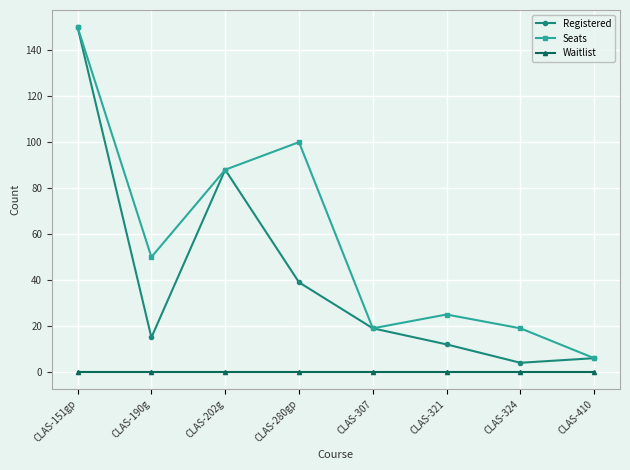

Reading left to right, list all the values displayed in this chart.

Registered: 150	15	88	39	19	12	4	6
Seats: 150	50	88	100	19	25	19	6
Waitlist: 0	0	0	0	0	0	0	0